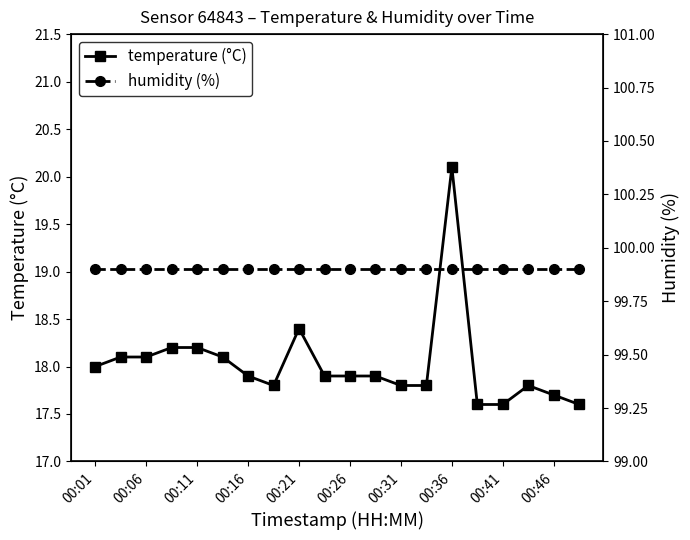

What is the minimum value shown in the chart?

17.6